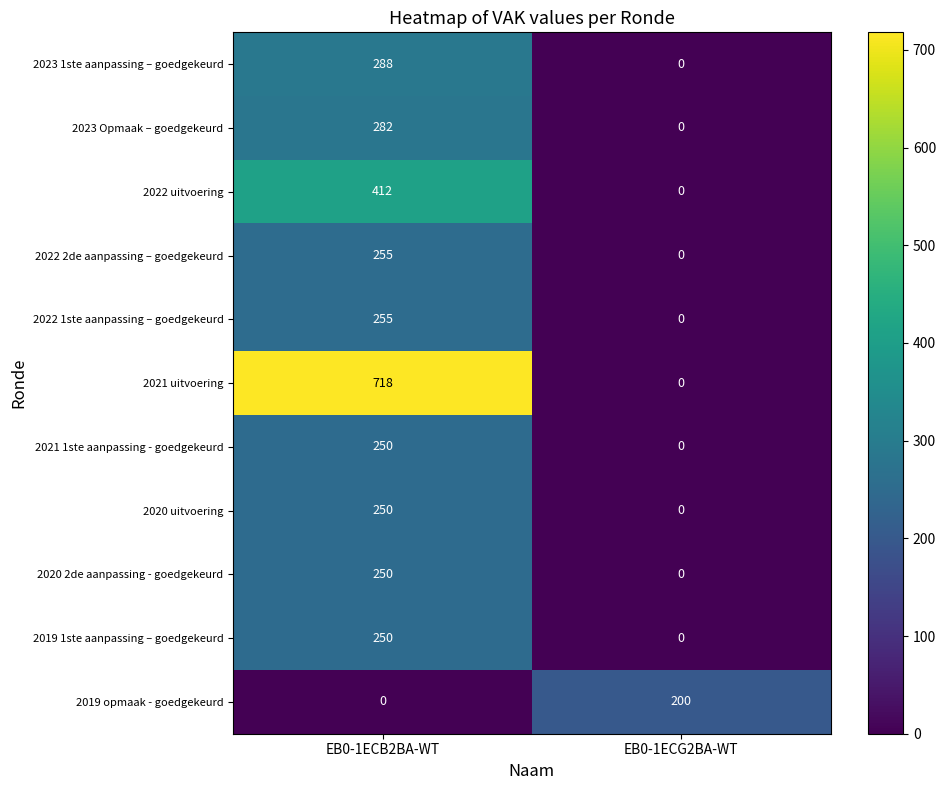

Between EB0-1ECB2BA-WT and EB0-1ECG2BA-WT, which series saw the biggest shift?

2021 uitvoering